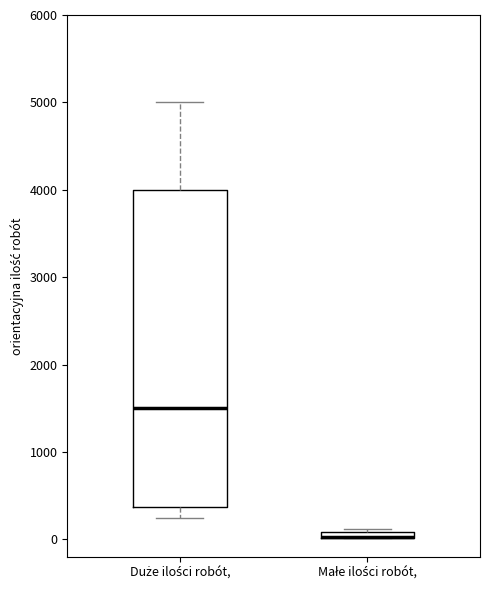

Where does the lower whisker of the box for Duże ilości robót, end on the y-axis? The values are not printed on the chart, so give them approximately, as read against the axis.

300